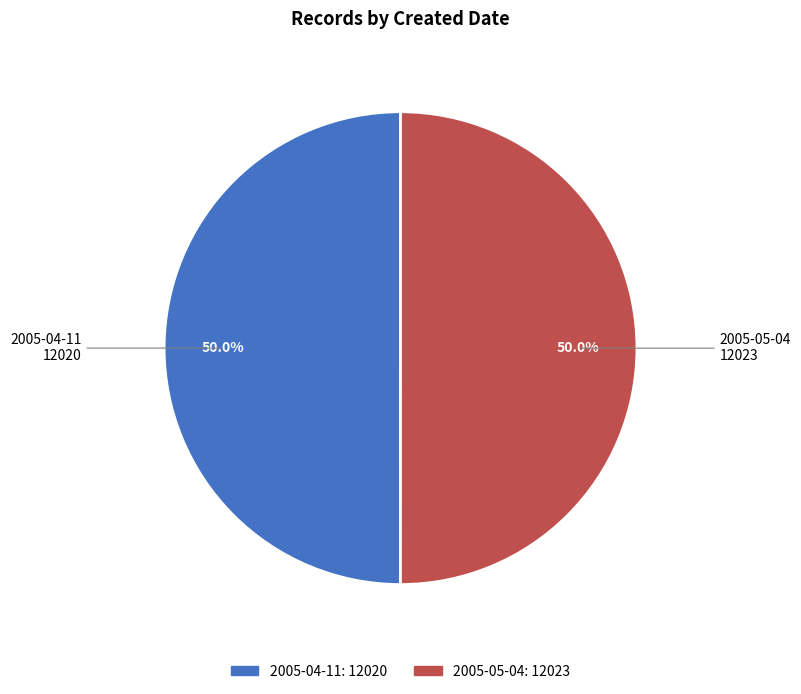

How many segments does this pie chart have?

2